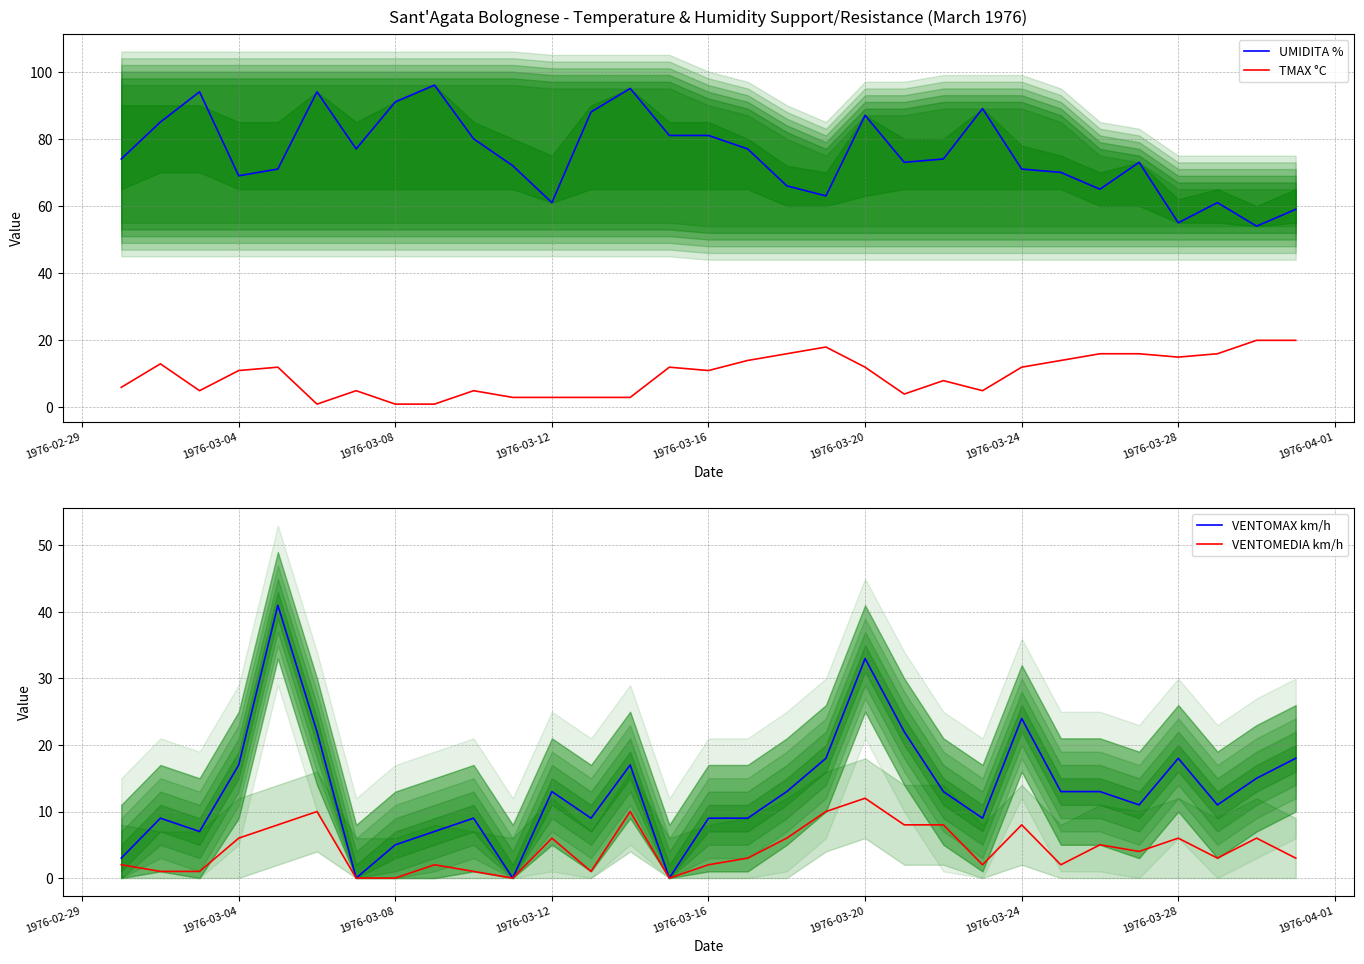

Which category has the highest value in the VENTOMEDIA km/h series?

1976-03-20